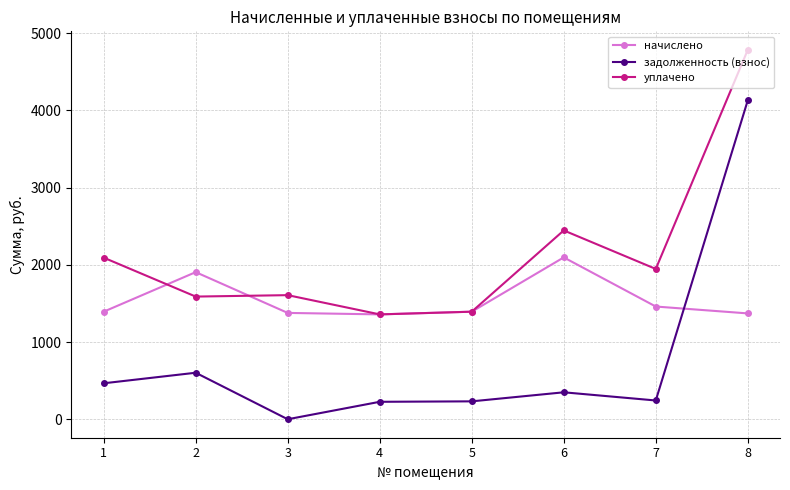

What is the minimum value for начислено?

1357.9